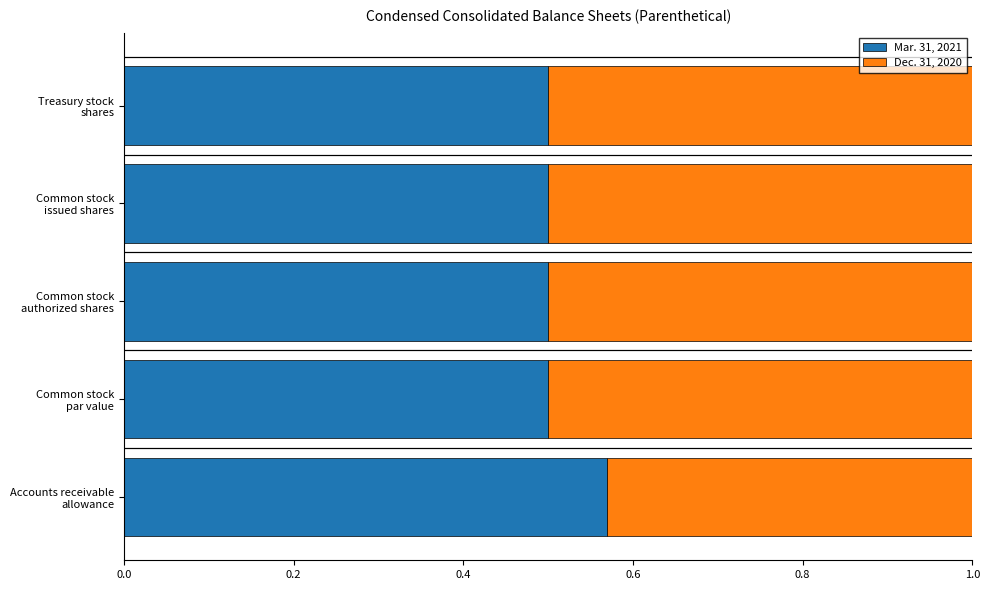

What is the minimum value for Mar. 31, 2021?

0.5